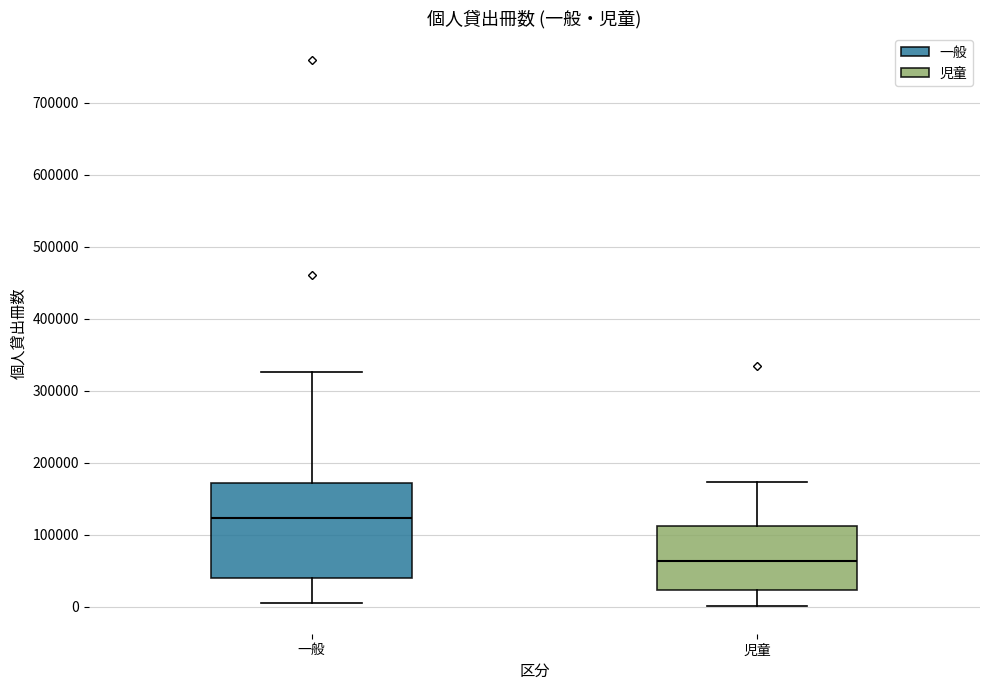

Reading left to right, transcribe this box plot: for each box, give where its median line is, the range the box spans, and where its two whiskers end, as read against the y-axis. The values are not printed on the chart, so give them approximately, as read against the axis.

一般: median 120000, box 40000 to 170000, whiskers 0 to 330000
児童: median 60000, box 20000 to 110000, whiskers 0 to 170000